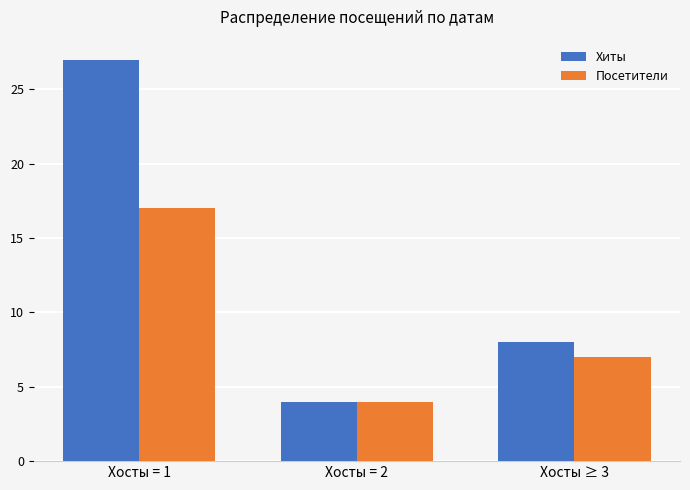

Does the chart contain stacked bars?

No